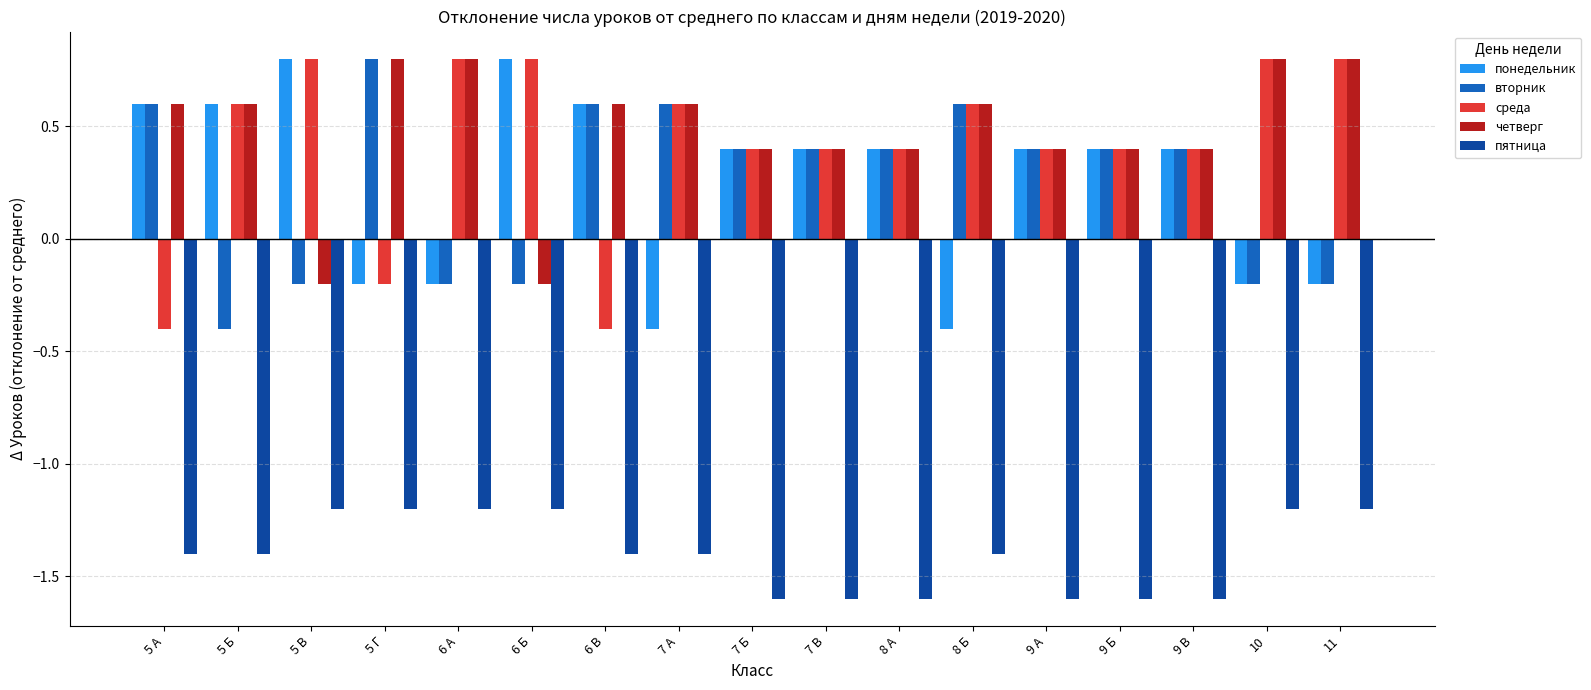

What is the difference between the highest and lowest values at 11?

2.0